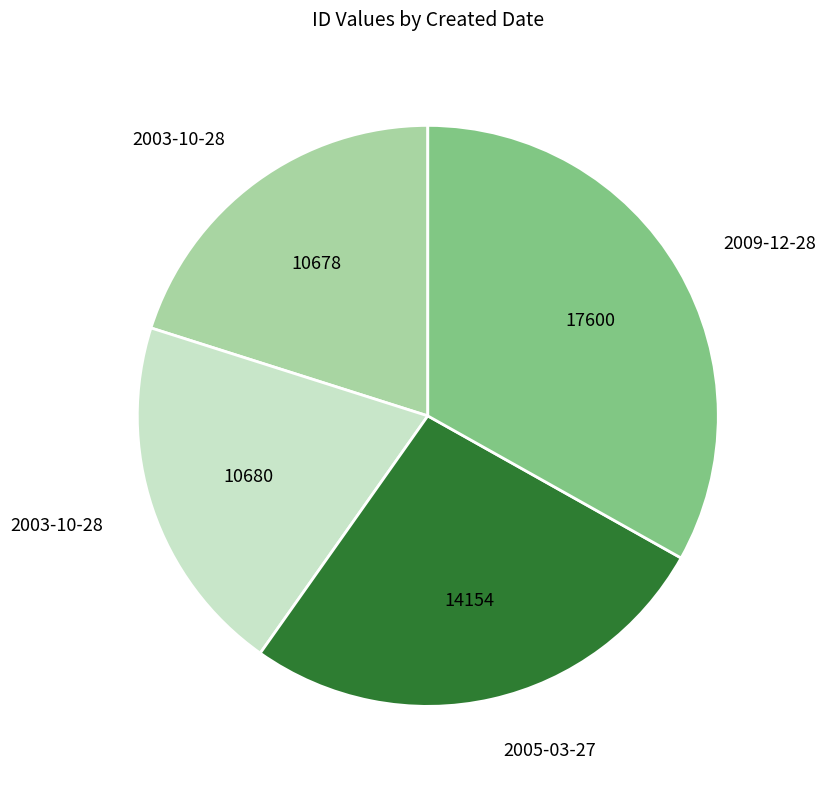

Does any single category account for the majority?

No